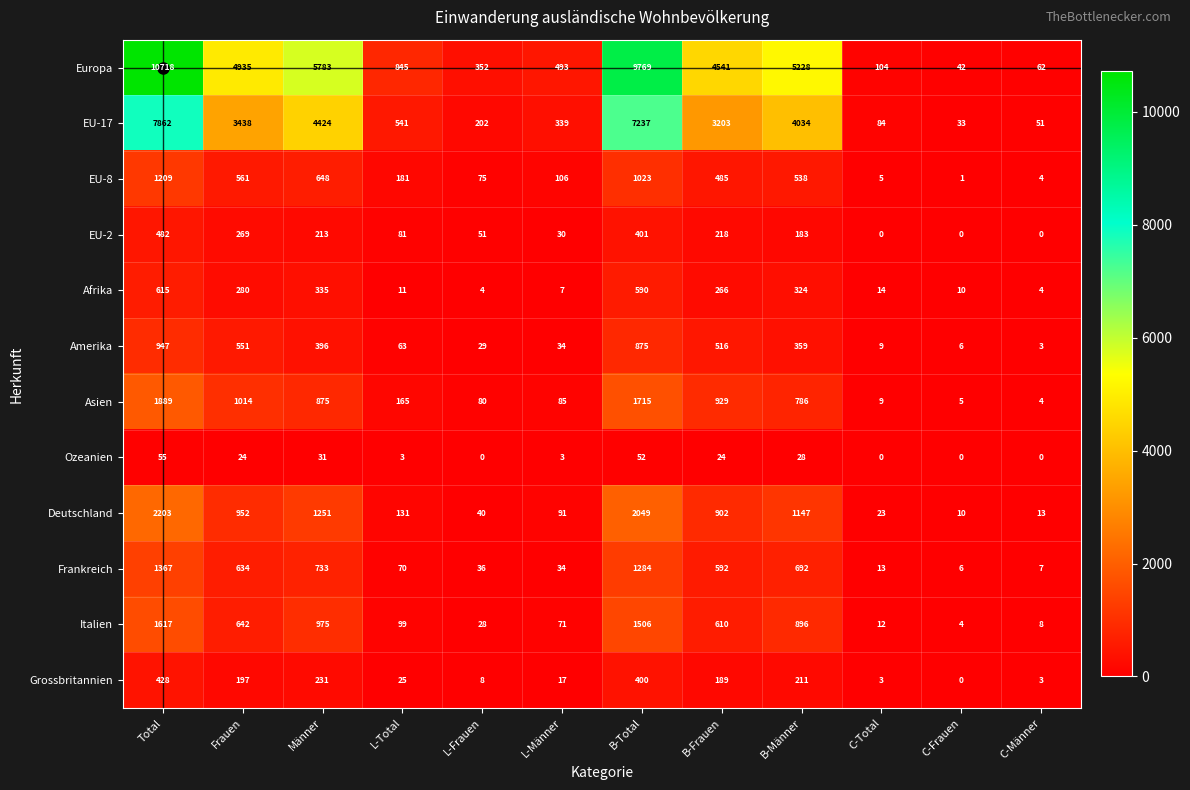

Which series has the largest range (max minus min)?

Europa